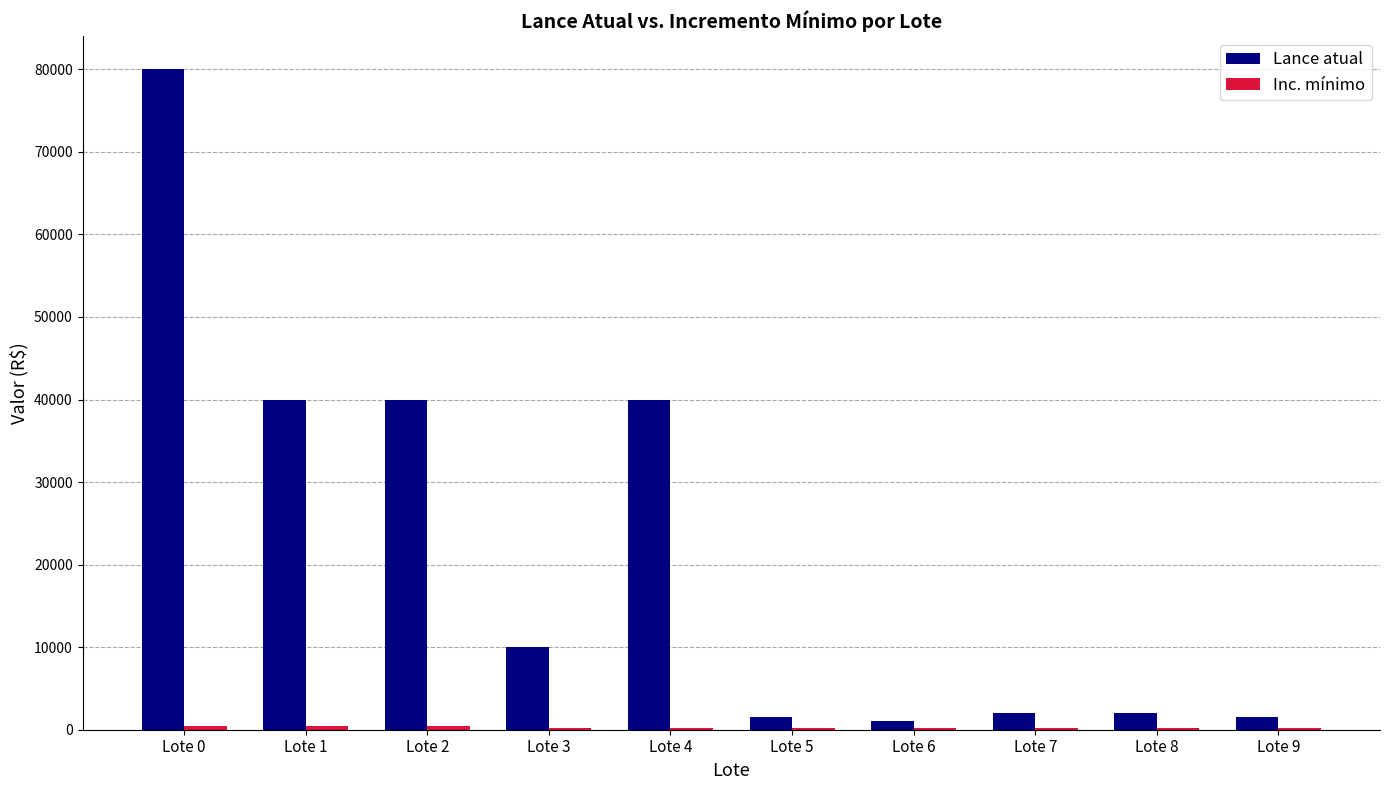

At which category is the sum across all series the highest?

Lote 0